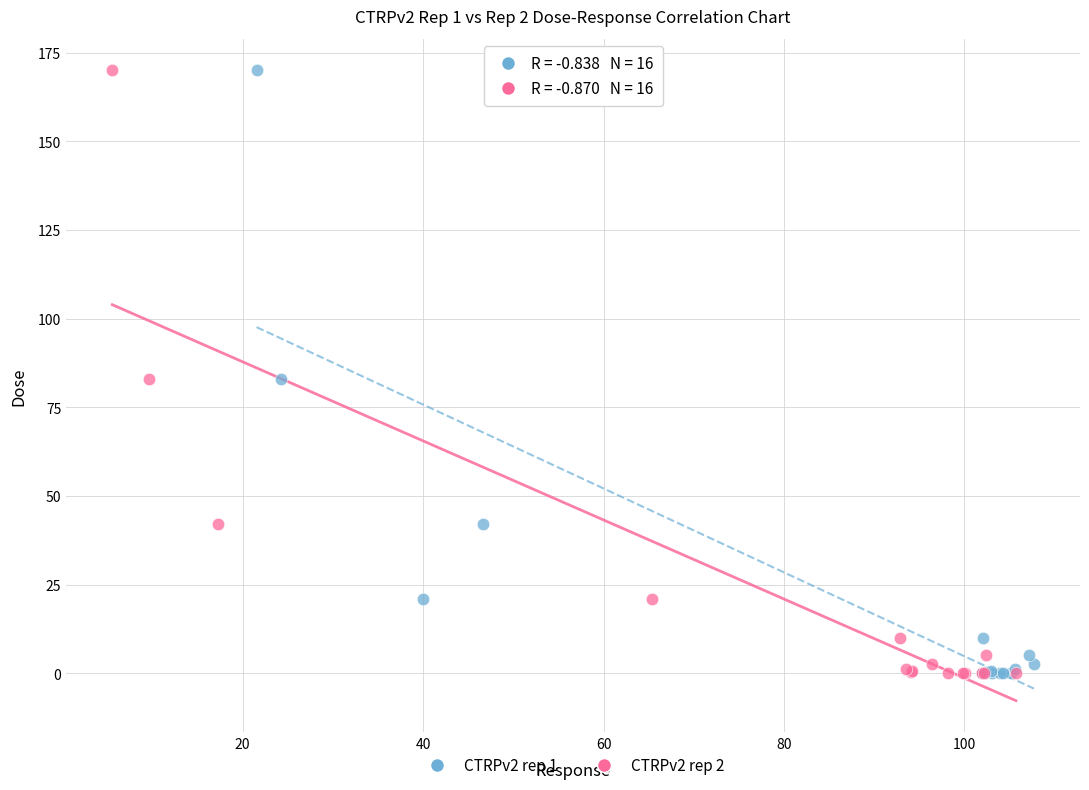

What are all the series names shown in the legend?

CTRPv2 rep 1, CTRPv2 rep 2